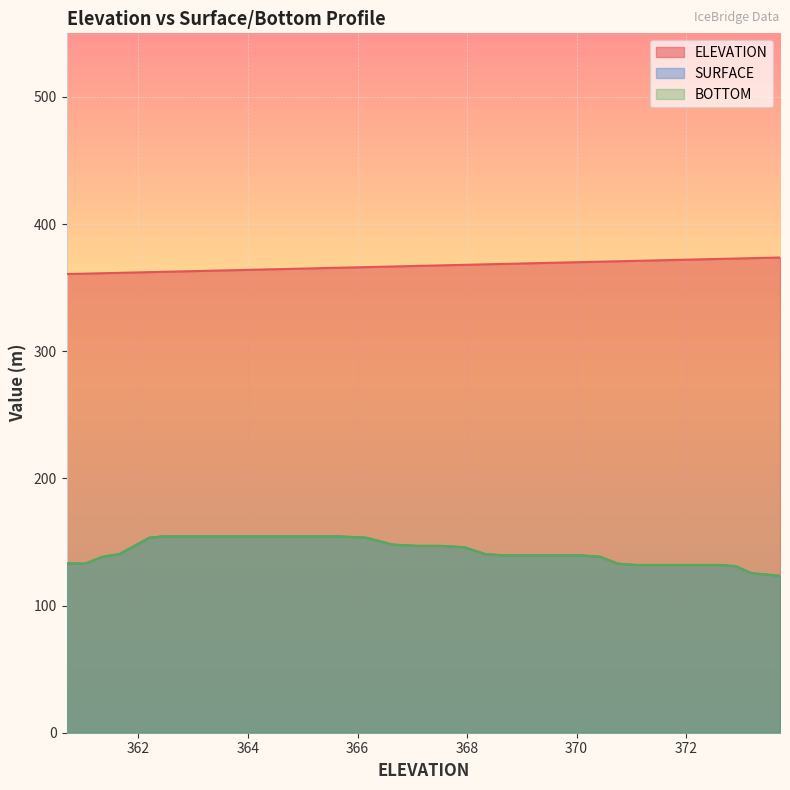

What position from the left is 372.9104?

37